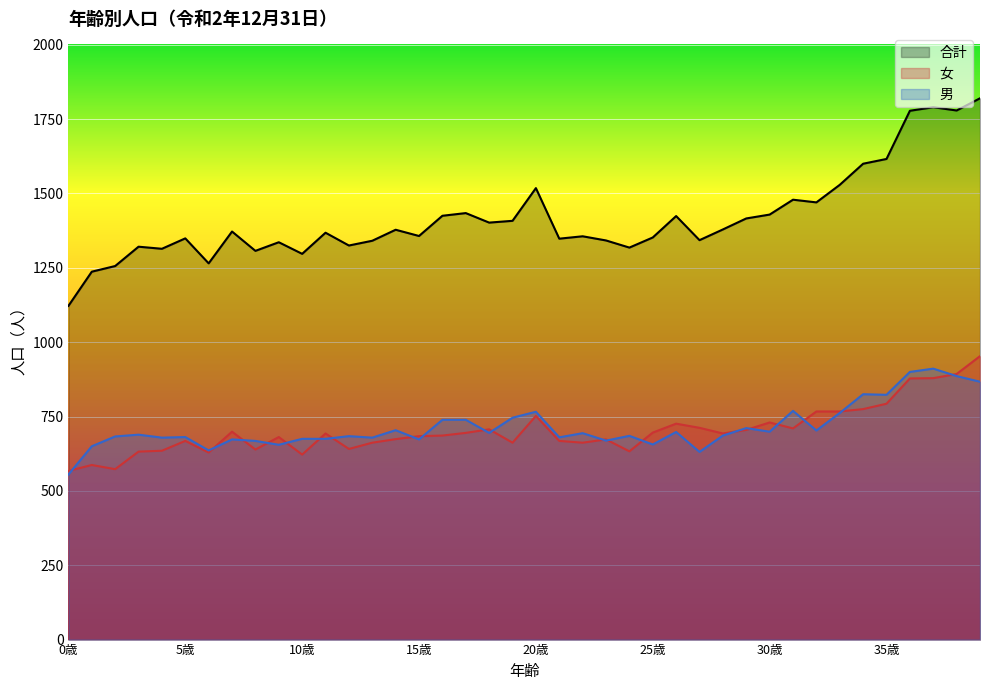

True or false: 女 and 合計 intersect in this chart.

False